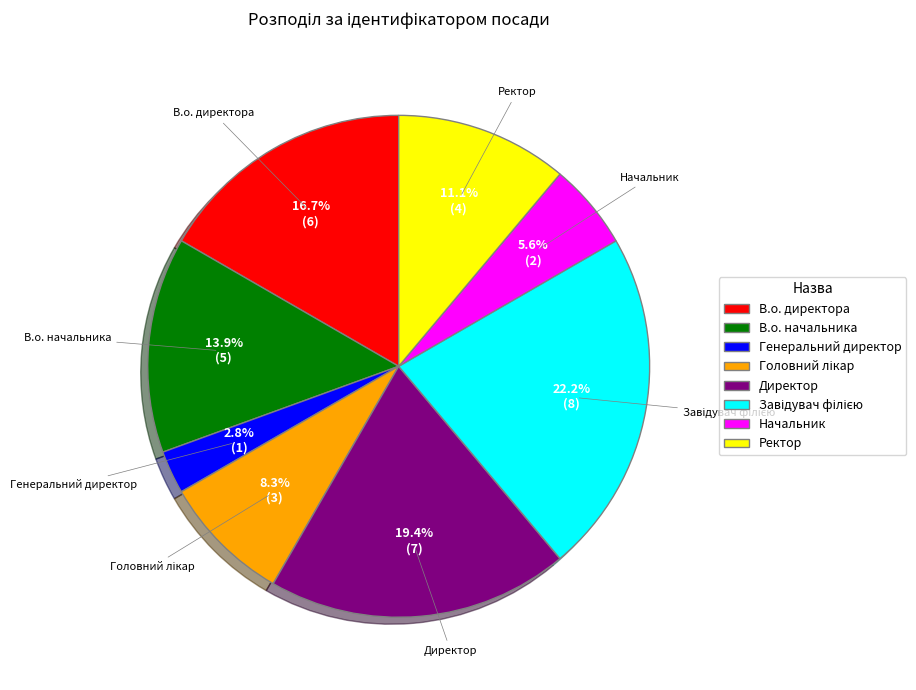

Combined, do В.о. директора and Директор account for over 50%?

No